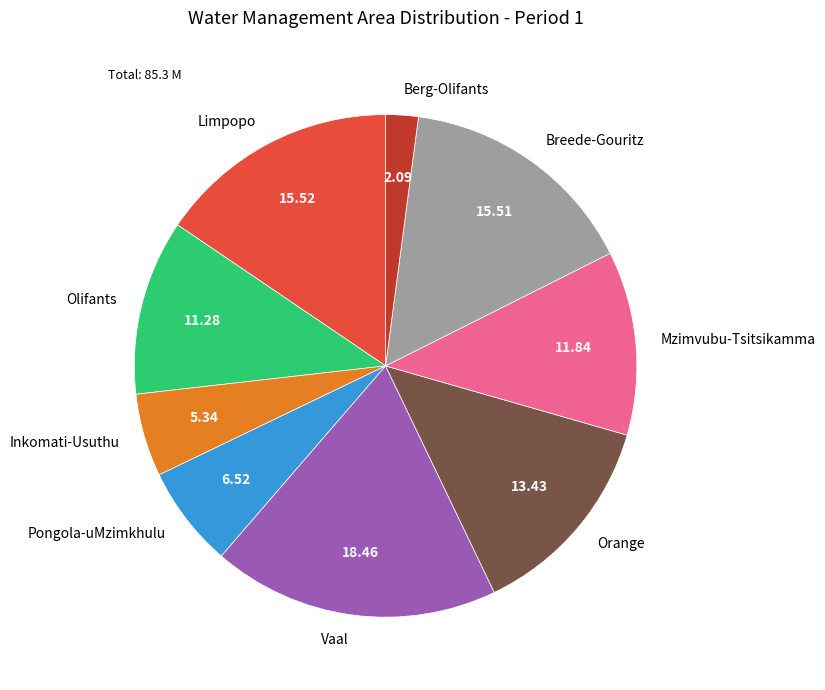

Is there a majority slice in this chart?

No